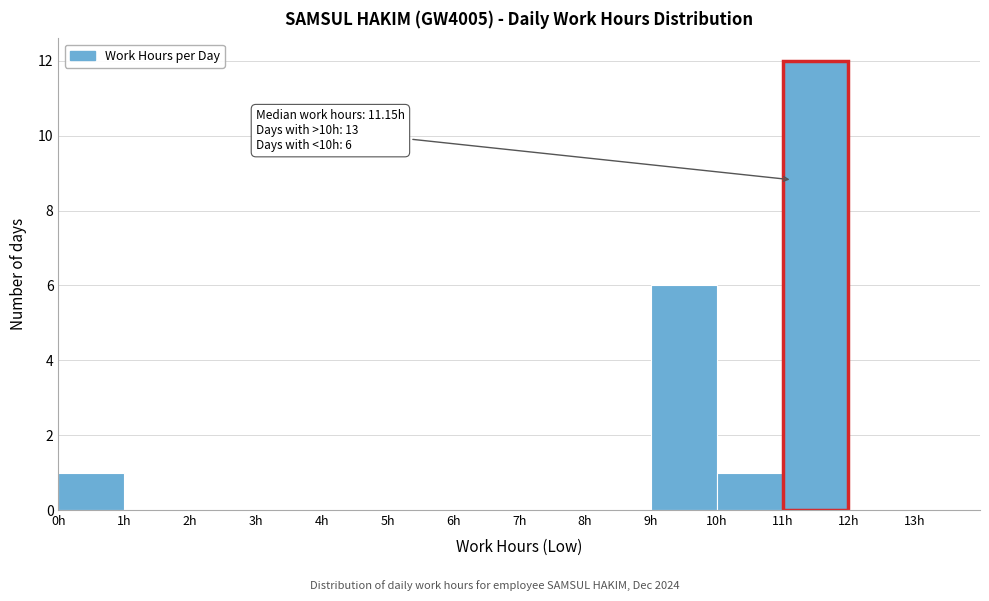

Which range on the x-axis has the tallest bar?

11 to 12